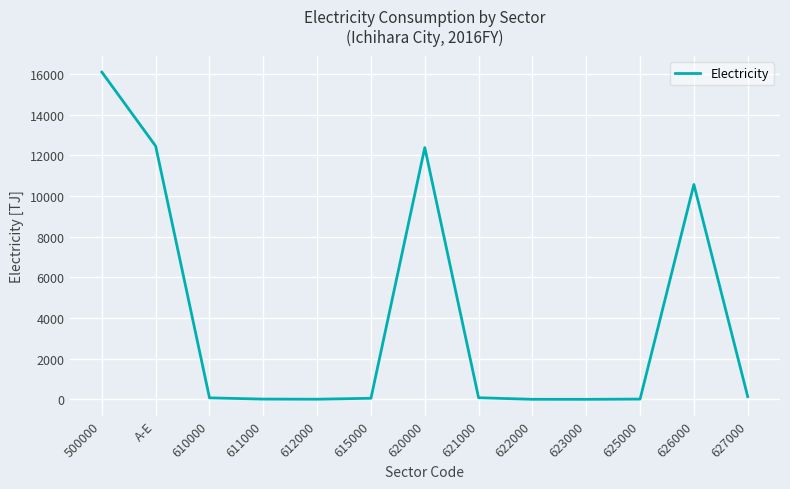

What is the average value?

3988.4